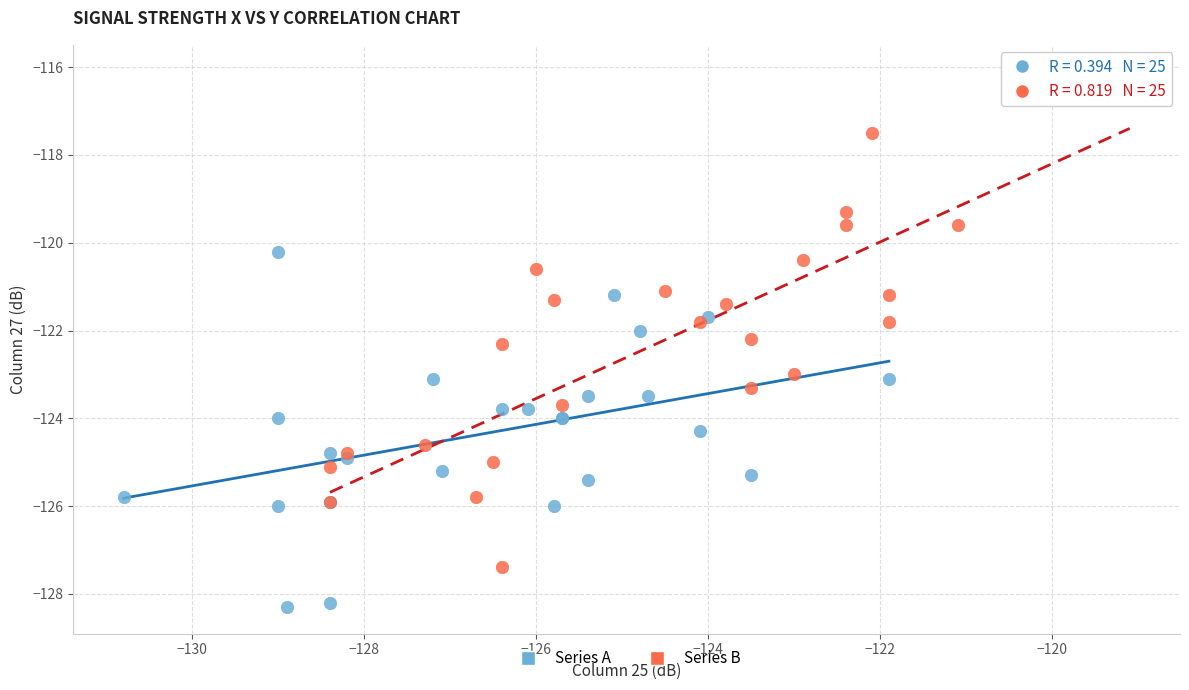

Which series has the widest spread of Y values?

Series B